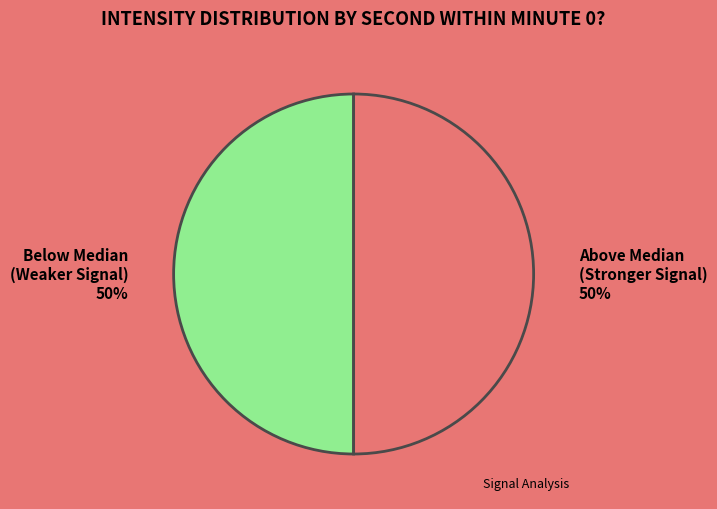

To the nearest percent, what is the average slice percentage?

50%